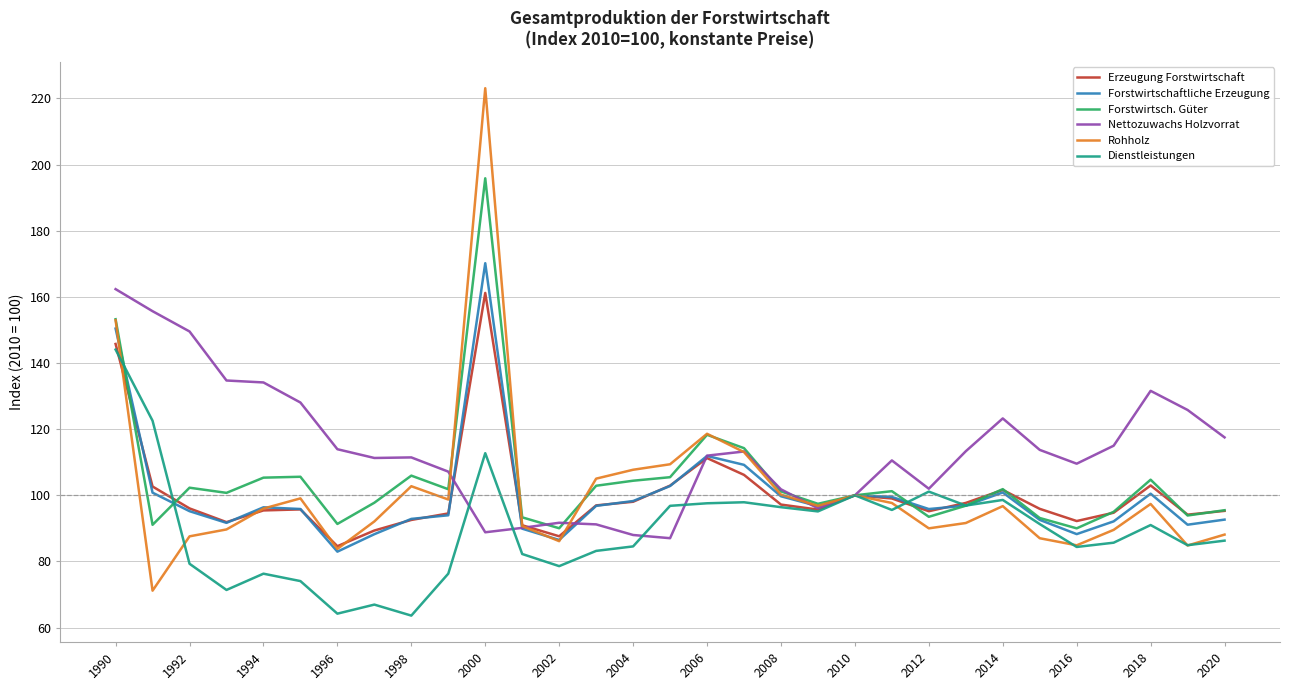

What is the lowest value of the Nettozuwachs Holzvorrat series?

87.0